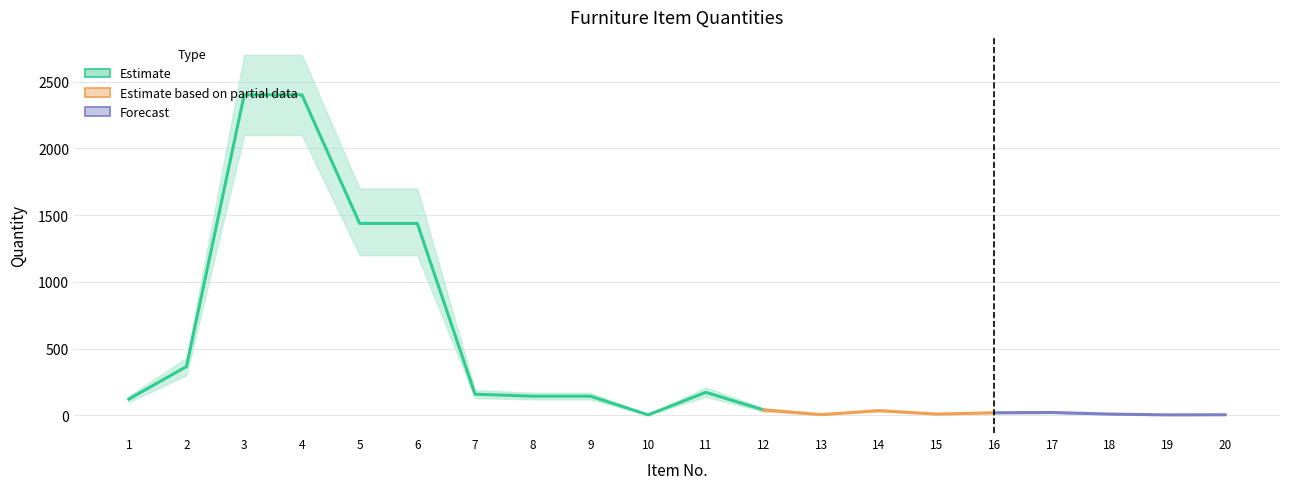

How many data points in Quantity High are above 145?

9